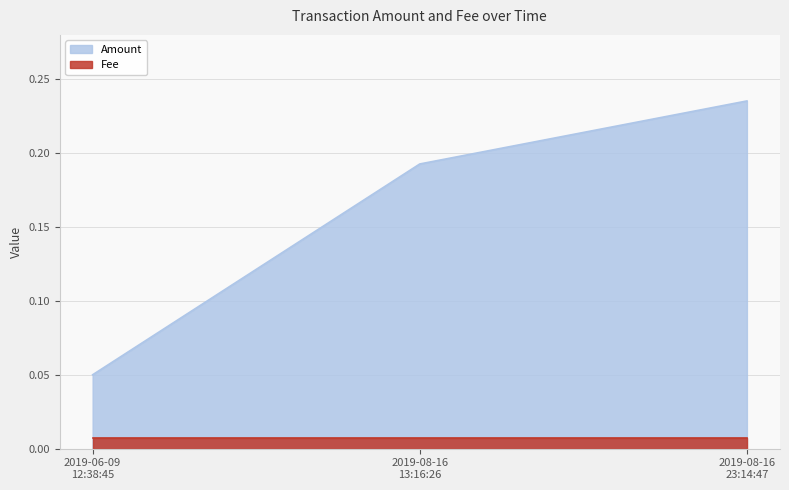

List the labels in order of value, largest first.

2019-08-16
23:14:47, 2019-08-16
13:16:26, 2019-06-09
12:38:45